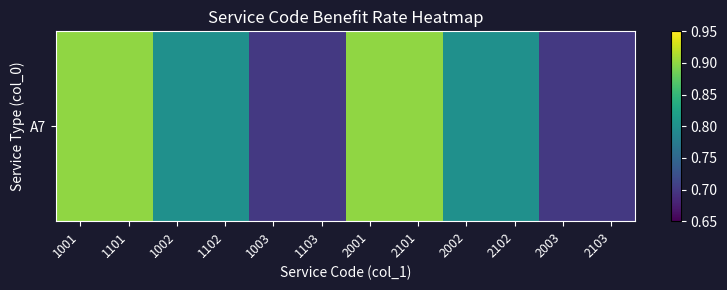

Reading left to right, transcribe all the data shown in this chart.

0.9	0.9	0.8	0.8	0.7	0.7	0.9	0.9	0.8	0.8	0.7	0.7